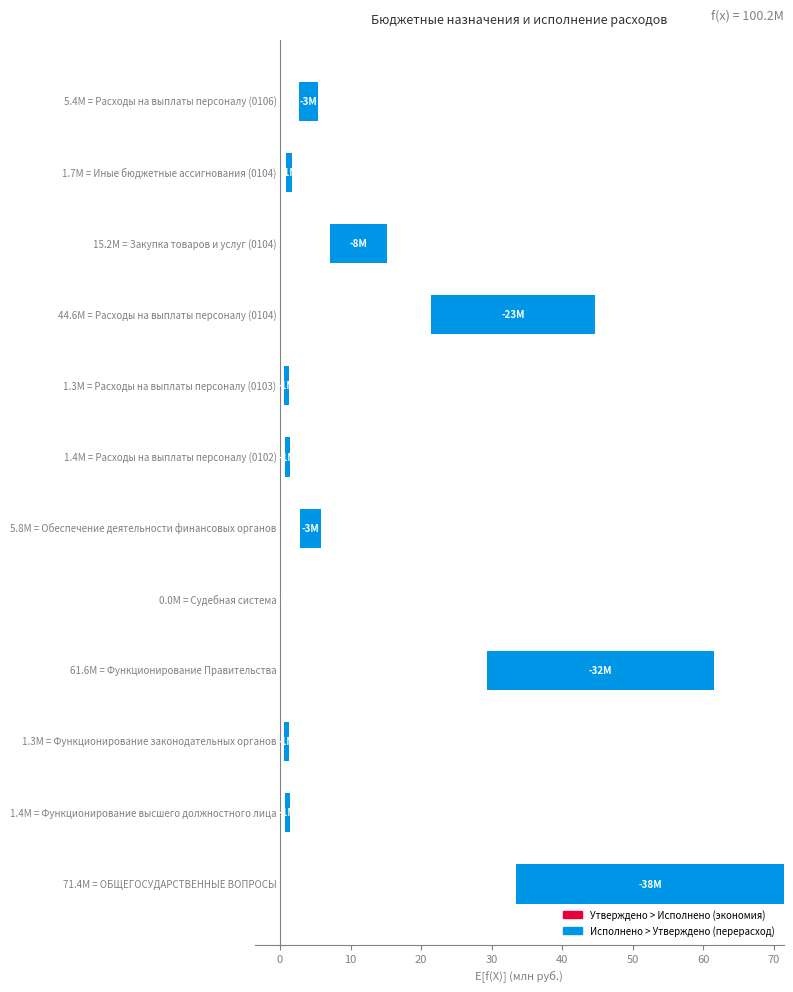

What is the average value?

-9.2